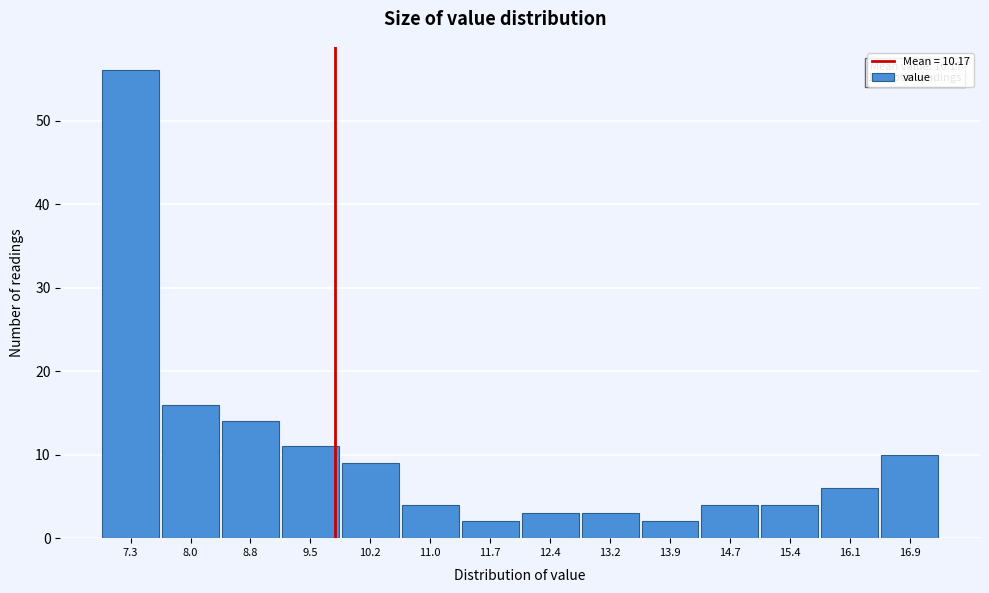

Reading left to right, transcribe all the data shown in this chart.

56	16	14	11	9	4	2	3	3	2	4	4	6	10